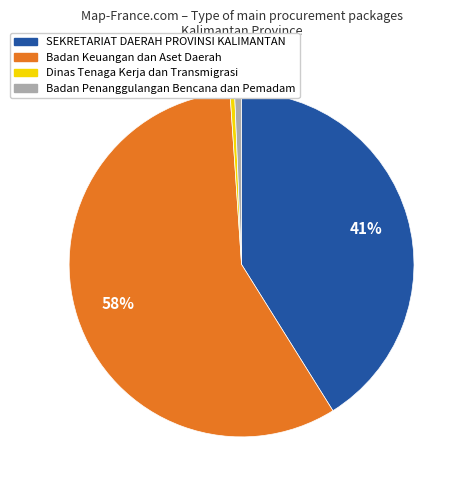

Is there any slice that represents more than half of the pie?

Yes